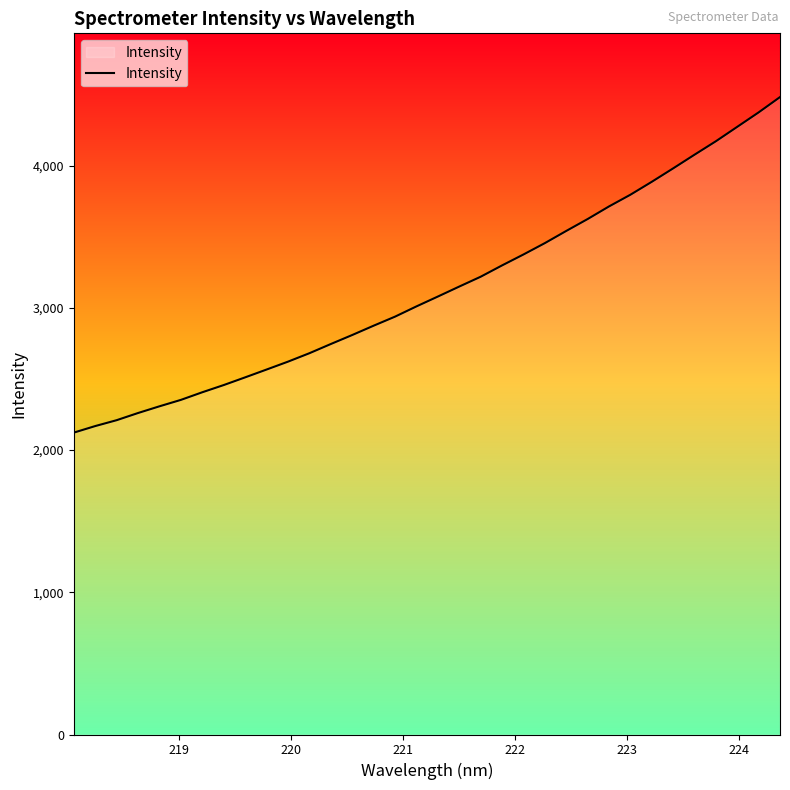

What is the difference between the maximum and minimum values?

2359.0